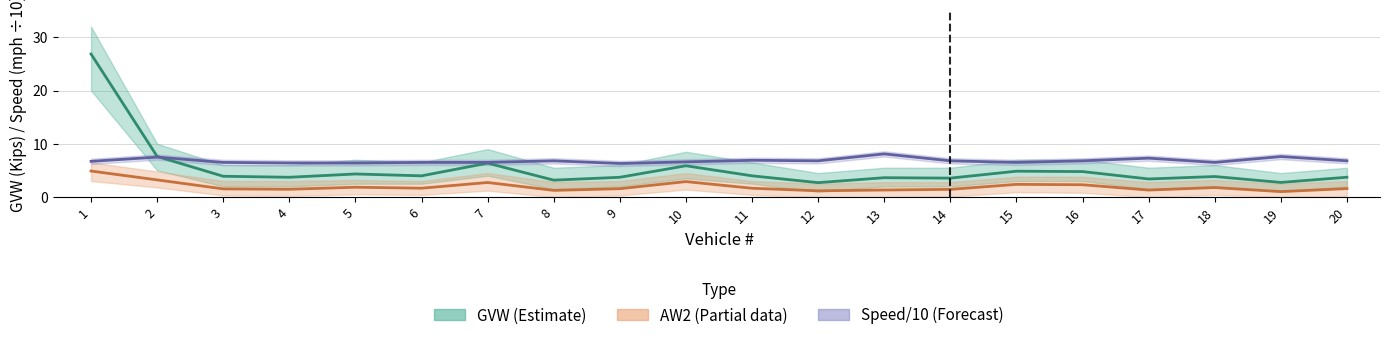

At which category does AW2 reach its first local valley?

4